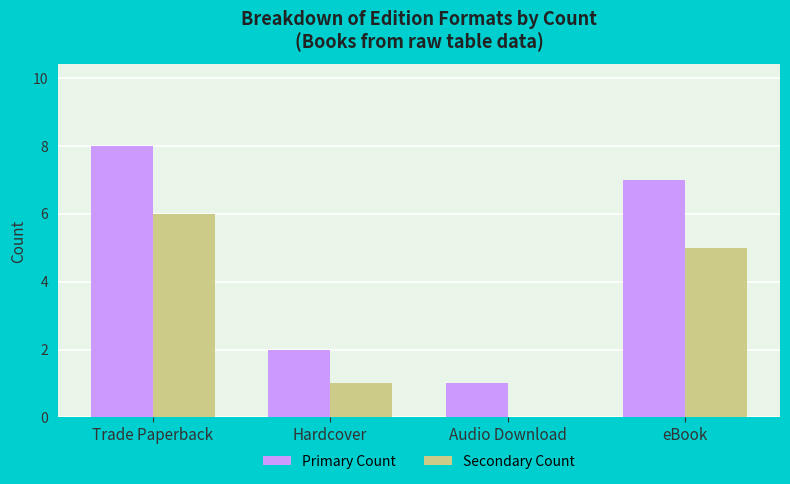

What is the maximum value shown in the chart?

8